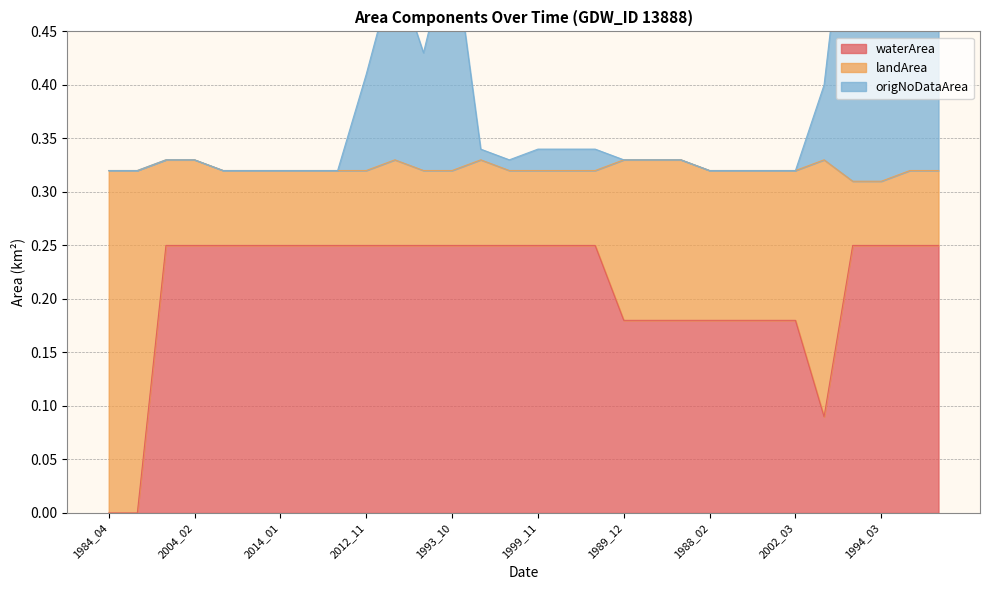

Which has a higher value, 1991_01 or 1993_10?

1991_01